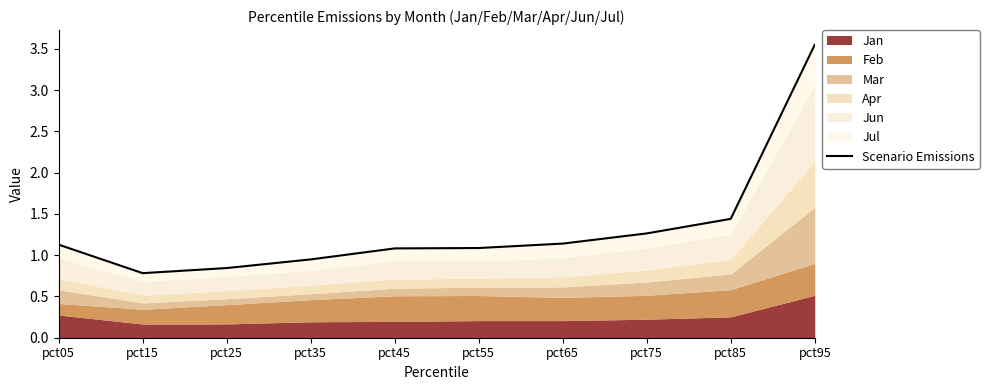

The value at pct75 is 1.7. True or false?

False